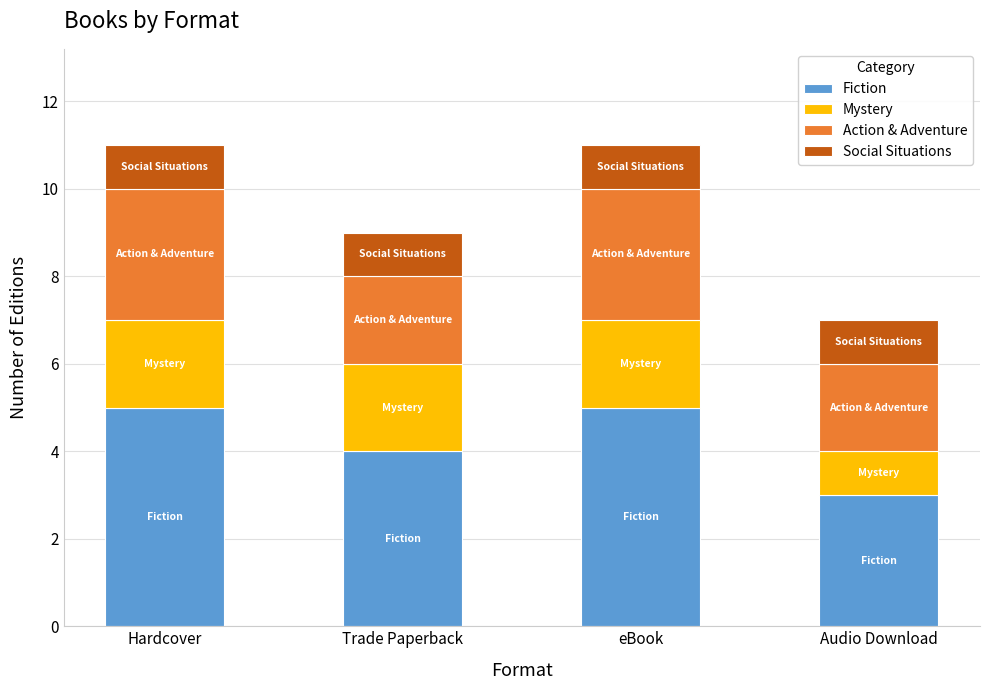

What is the maximum value for Fiction?

5